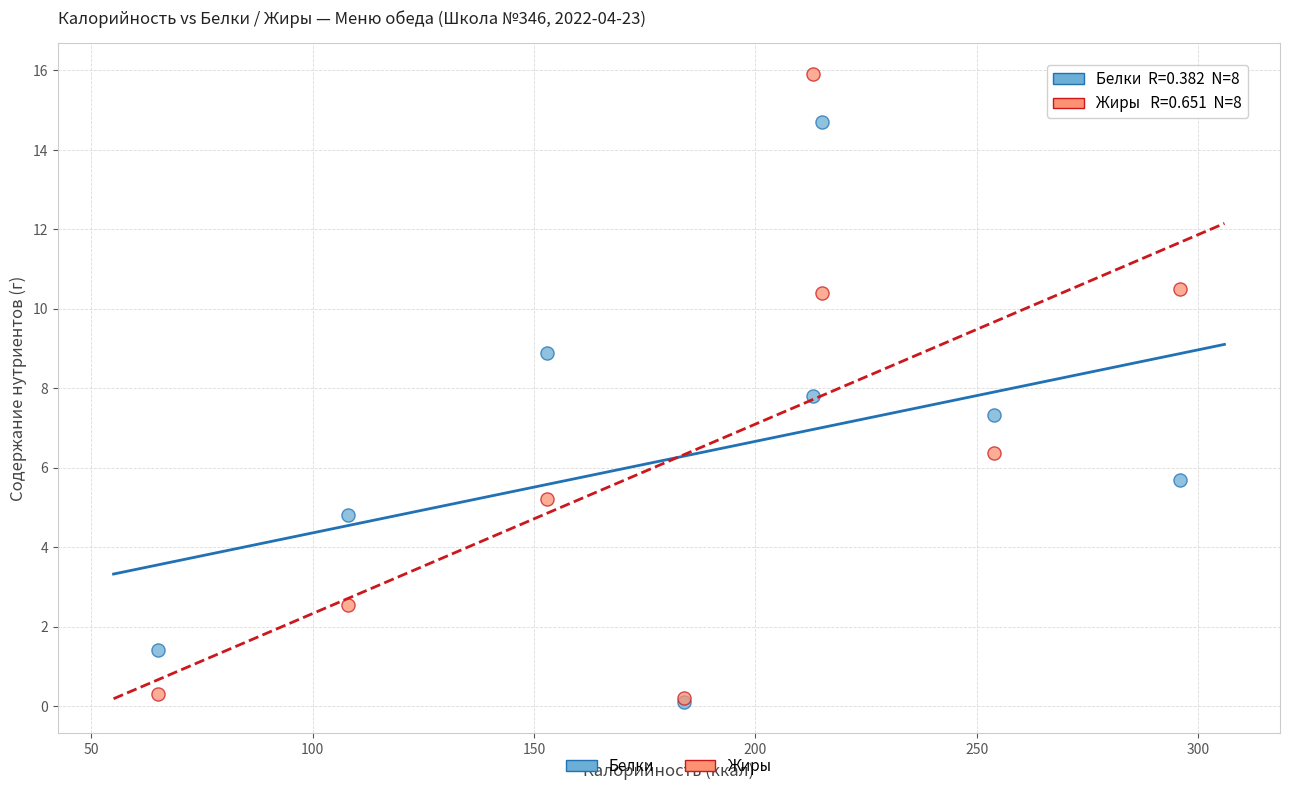

Which series reaches the maximum Y coordinate?

Жиры